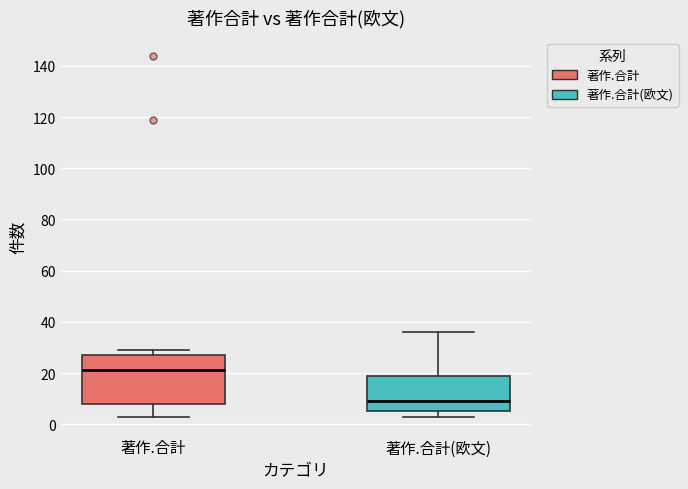

Where is the upper edge of the box for 著作.合計(欧文) on the y-axis? The values are not printed on the chart, so give them approximately, as read against the axis.

20